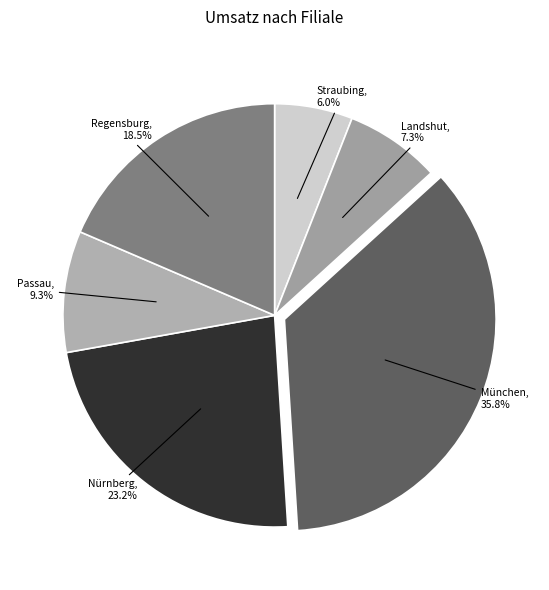

To the nearest percent, what is the average slice percentage?

17%